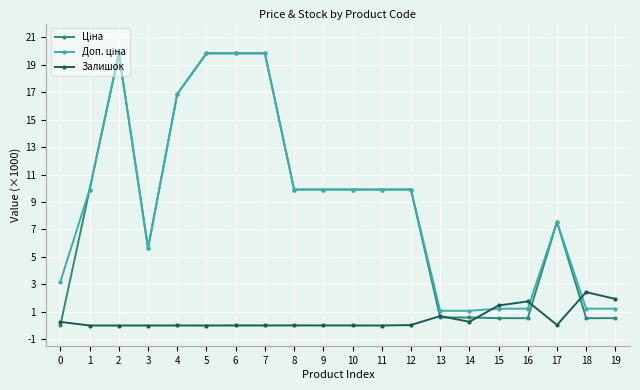

The Залишок series shows 0.0 at 1. True or false?

True